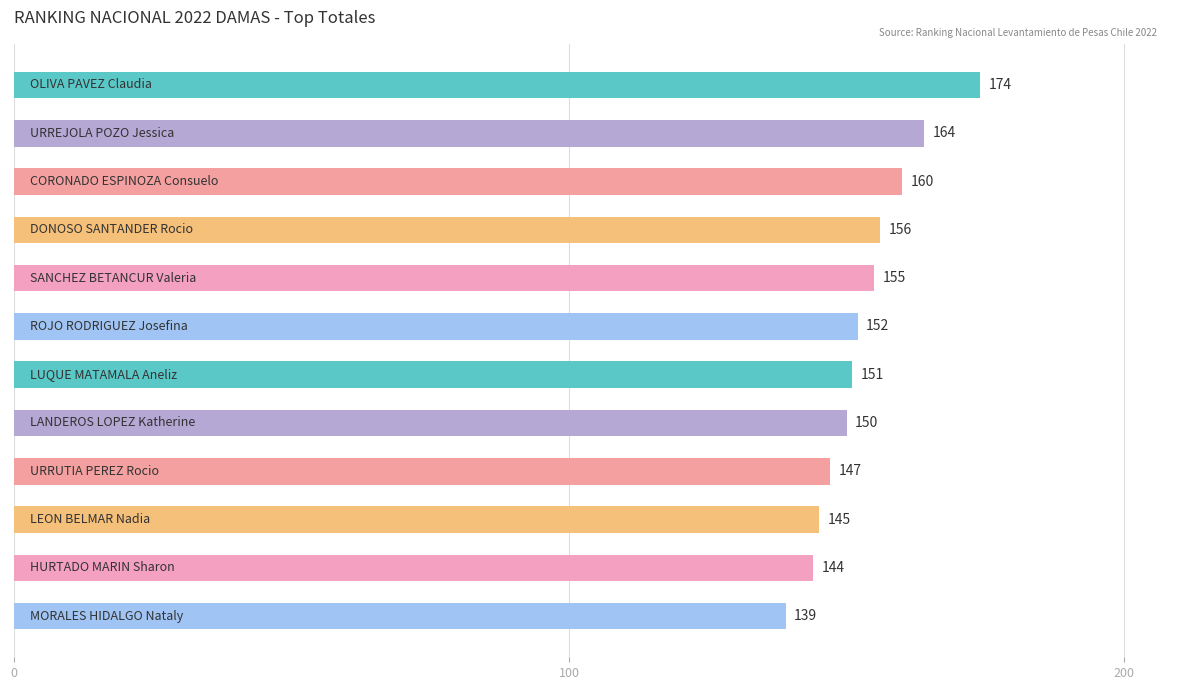

What is the minimum value shown in the chart?

139